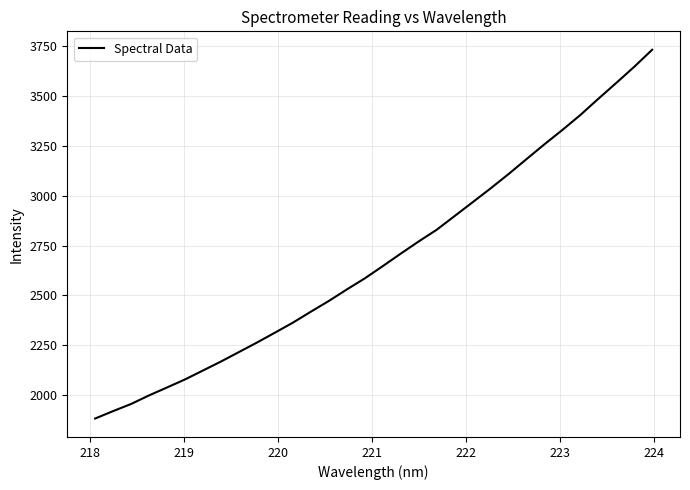

How many lines are shown in the chart?

1